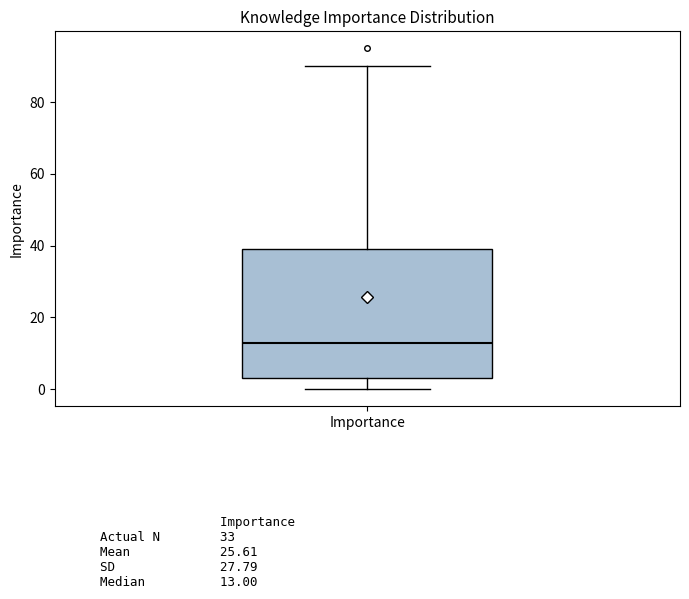

Read this box plot against the y-axis: the position of the median line, the range covered by the box, and the ends of both whiskers. The values are not printed on the chart, so give them approximately, as read against the axis.

median 14, box 4 to 40, whiskers 0 to 90